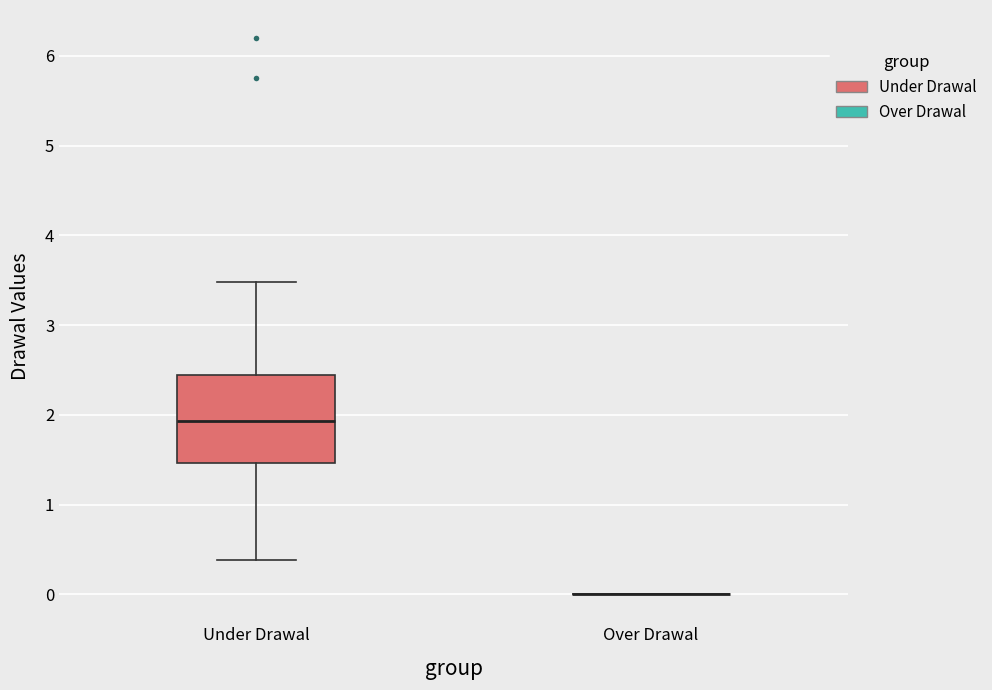

Reading left to right, read every box against the y-axis: the position of its median line, the range the box covers, and the ends of its whiskers. The values are not printed on the chart, so give them approximately, as read against the axis.

Under Drawal: median 1.9, box 1.5 to 2.4, whiskers 0.4 to 3.5
Over Drawal: box collapsed to a line at 0.0, whiskers 0.0 to 0.0